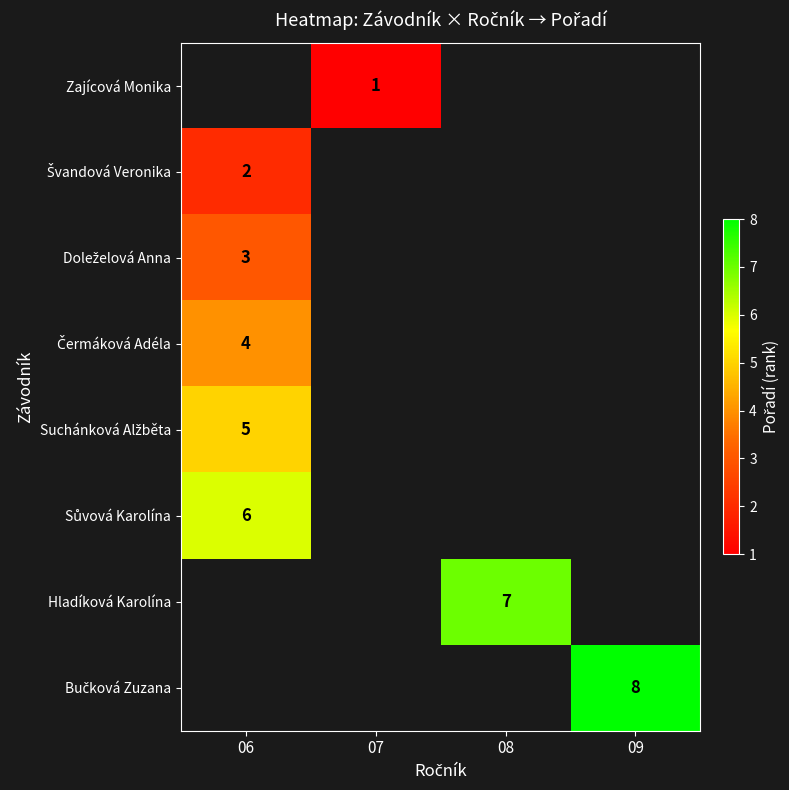

List the series in order of their overall mean, lowest first.

Zajícová Monika, Švandová Veronika, Doleželová Anna, Čermáková Adéla, Suchánková Alžběta, Sůvová Karolína, Hladíková Karolína, Bučková Zuzana